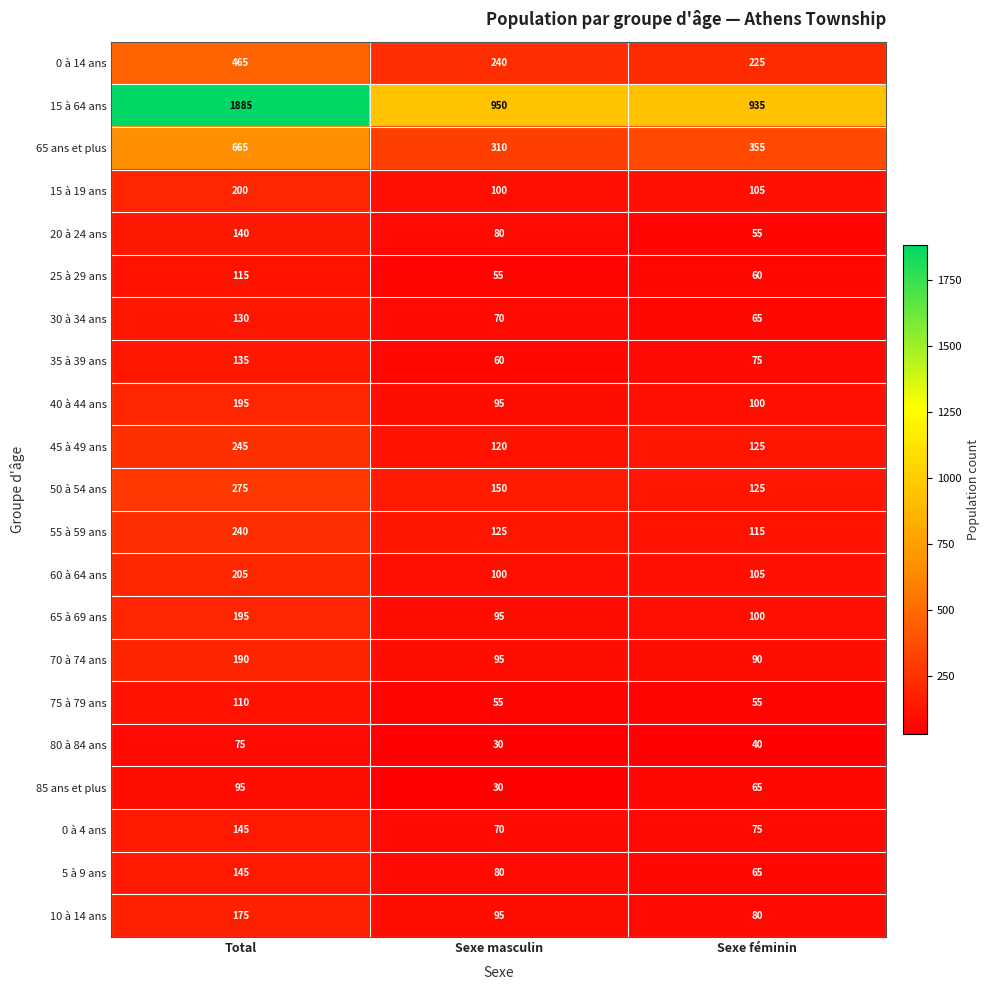

What is the lowest value of the 0 à 4 ans series?

70